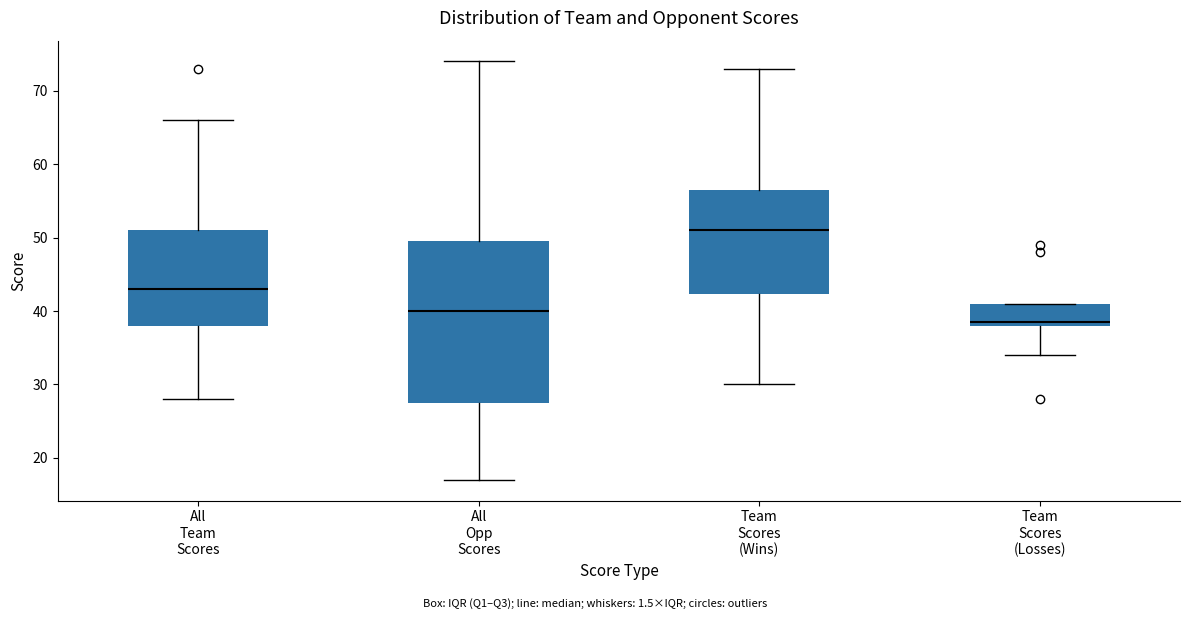

Which box is the tallest, from its lower edge to its upper edge?

All Opp Scores